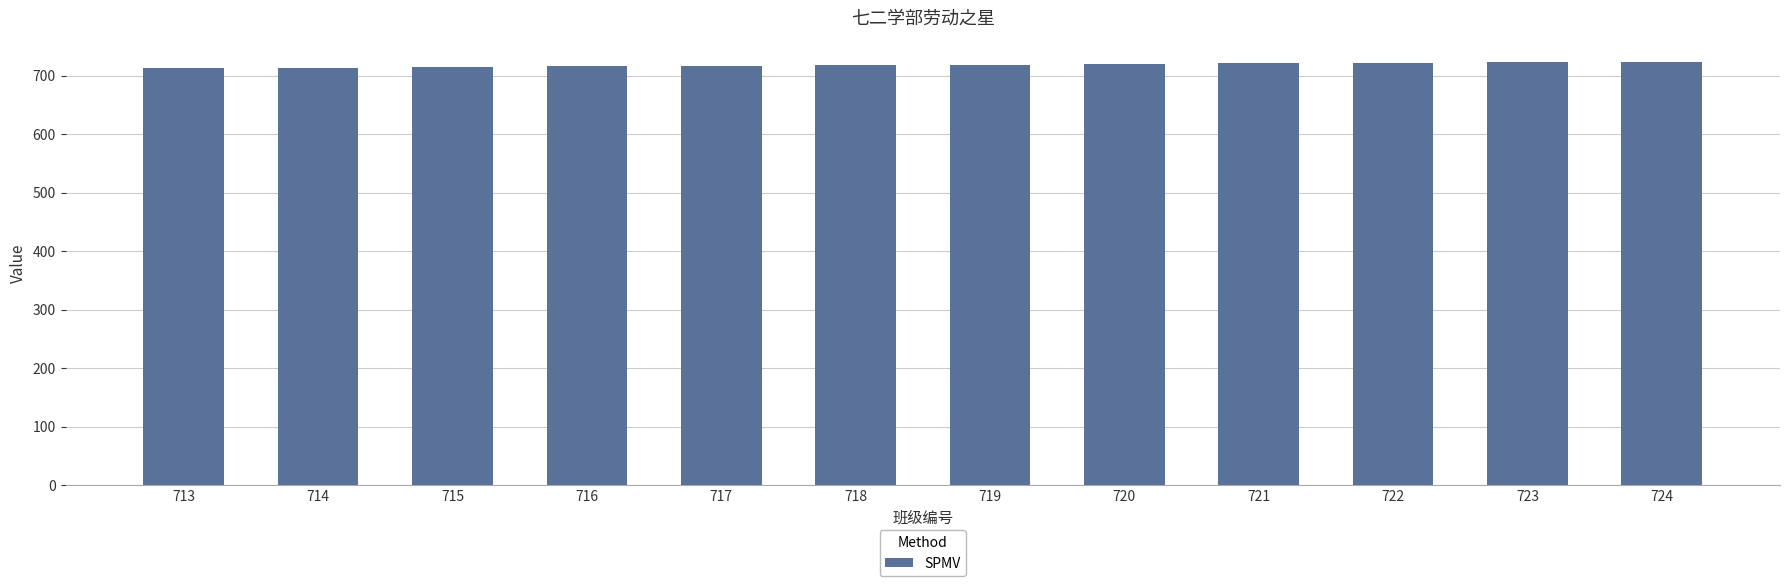

What is the ratio of the value at 716 to the value at 719?

1.0